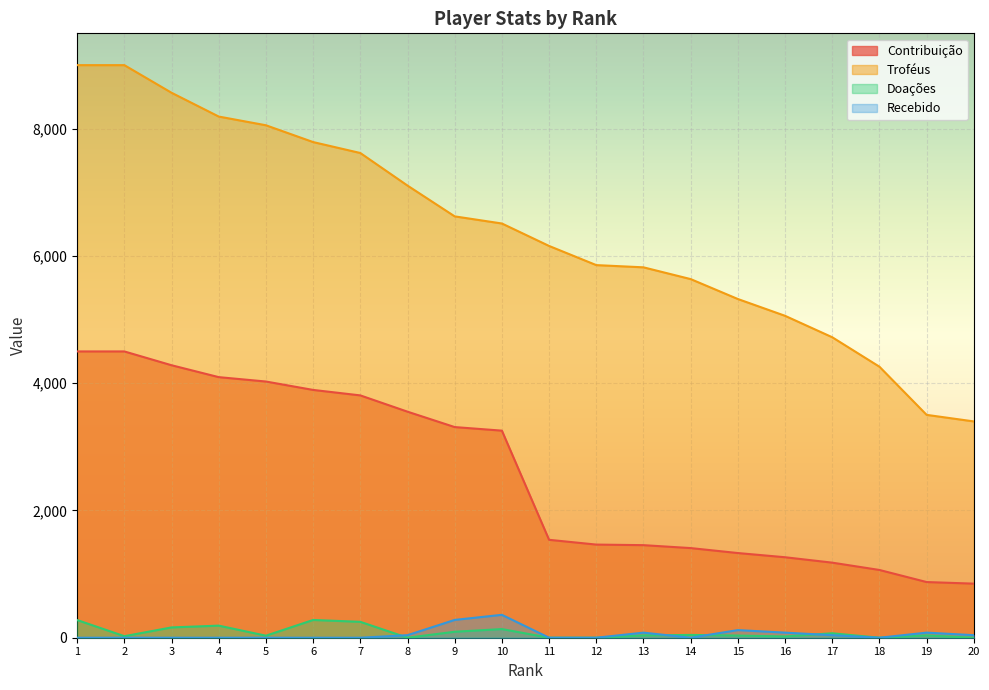

What is the difference between the second highest and minimum values in the Doações series?

278